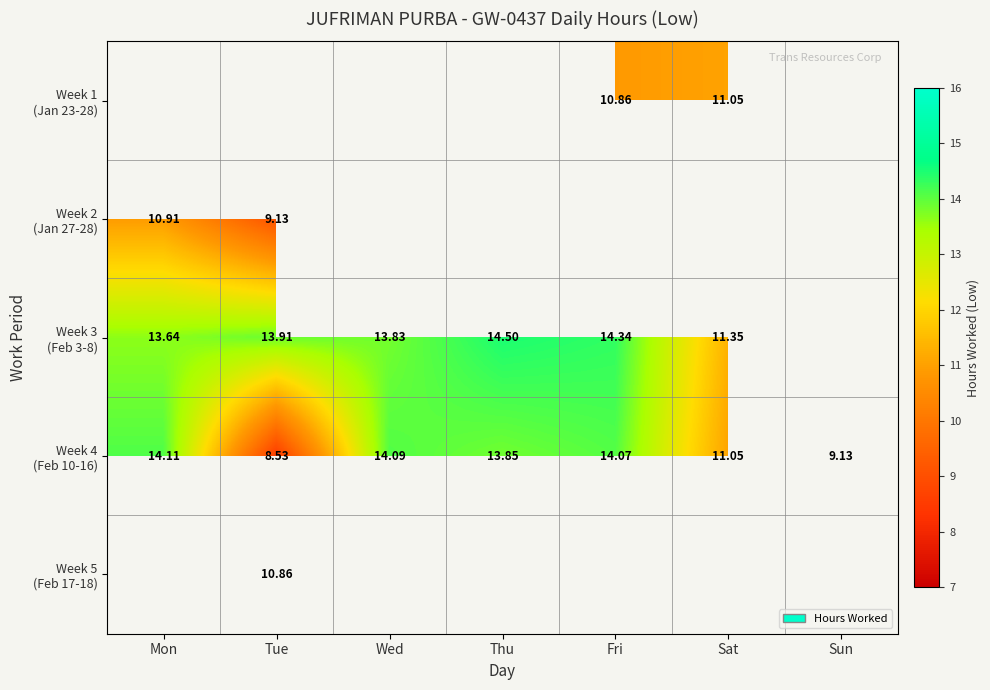

Is the value of Week 4 (Feb 10-16) at Sun greater than the value of Week 3 (Feb 3-8) at Sat?

No